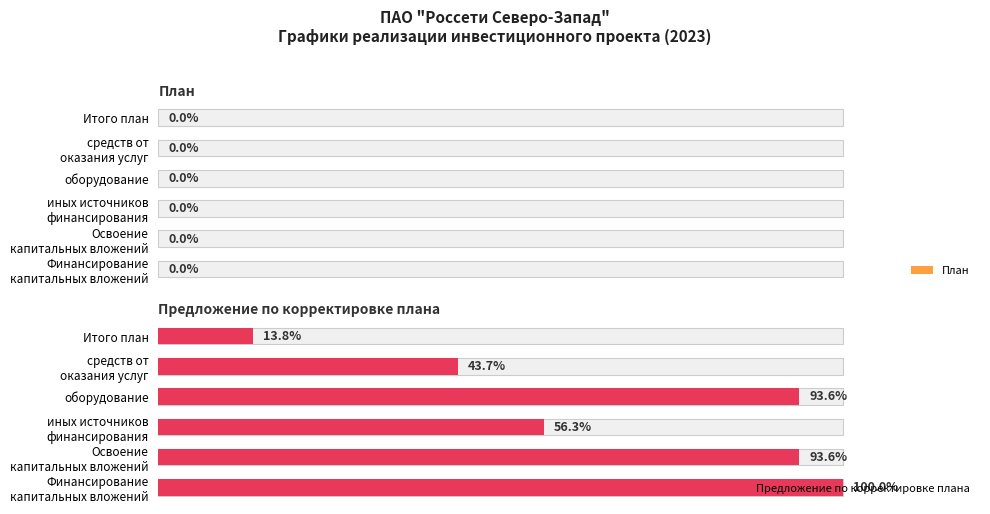

Count the number of data series in this chart.

2